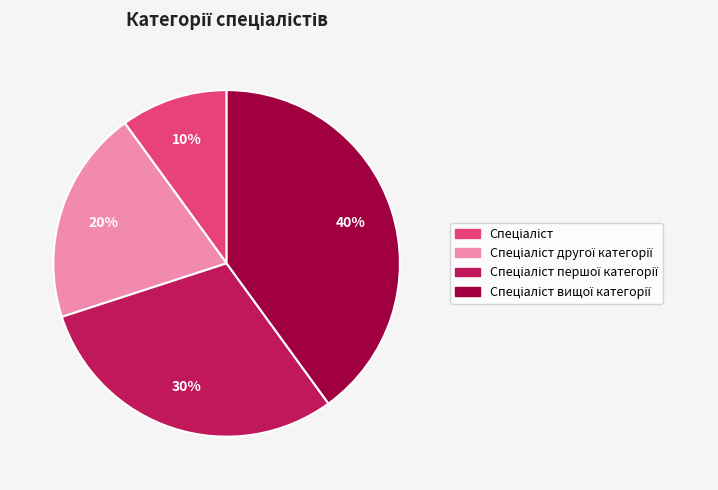

To the nearest percent, what is the average slice percentage?

25%